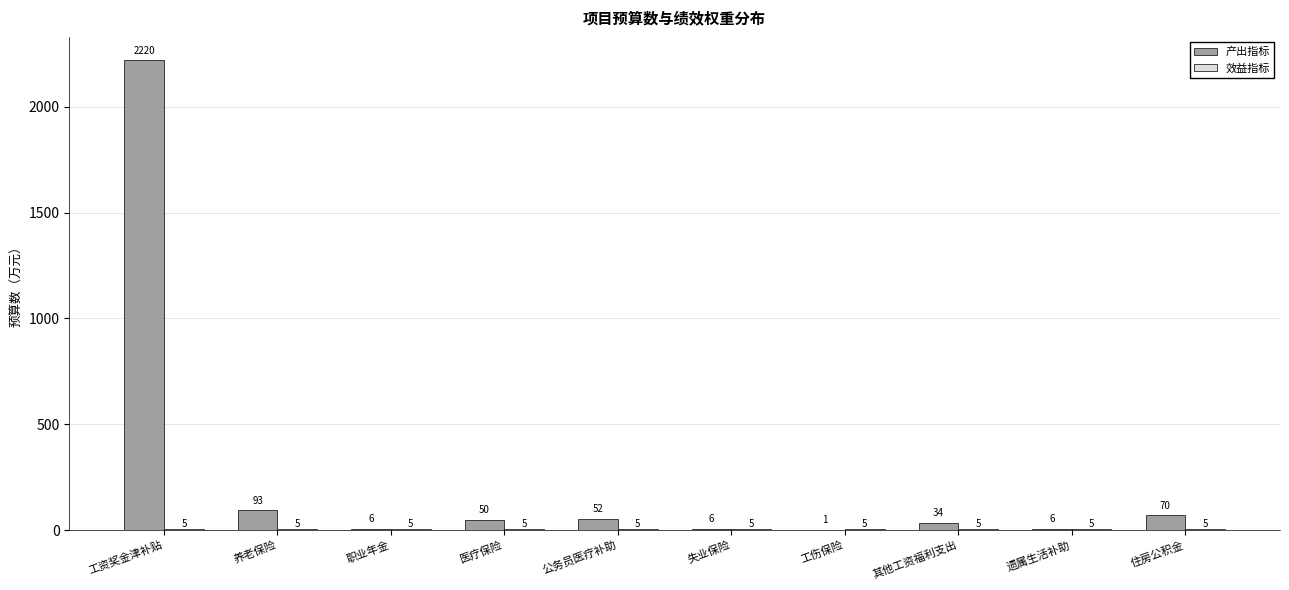

What is the highest value of the 产出指标 series?

2219.8